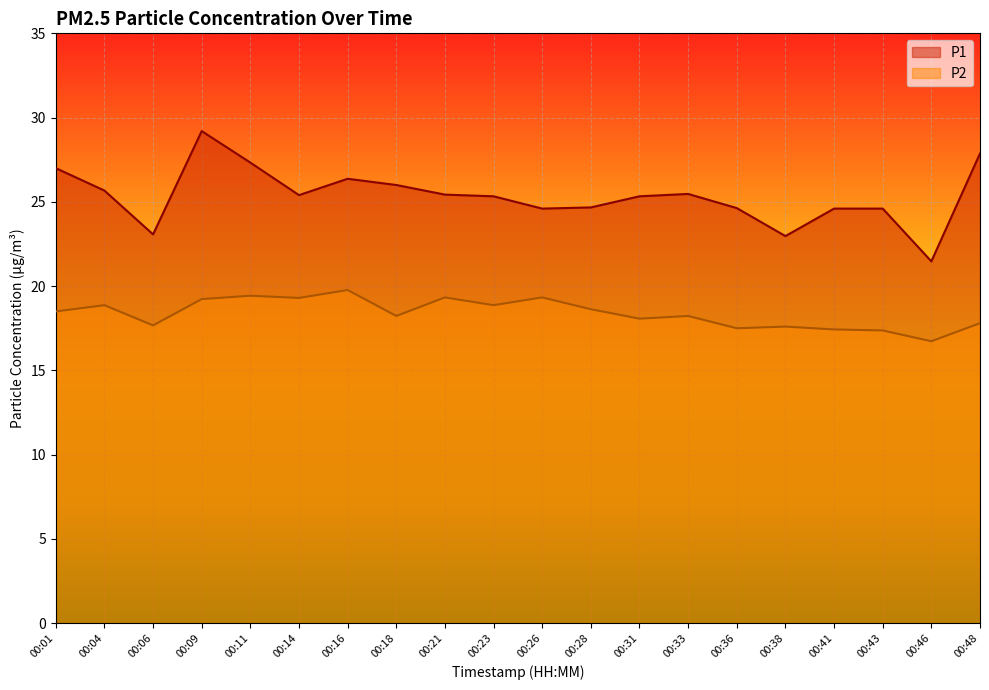

What is the value of the P1 point at the 18th from the left?

24.6